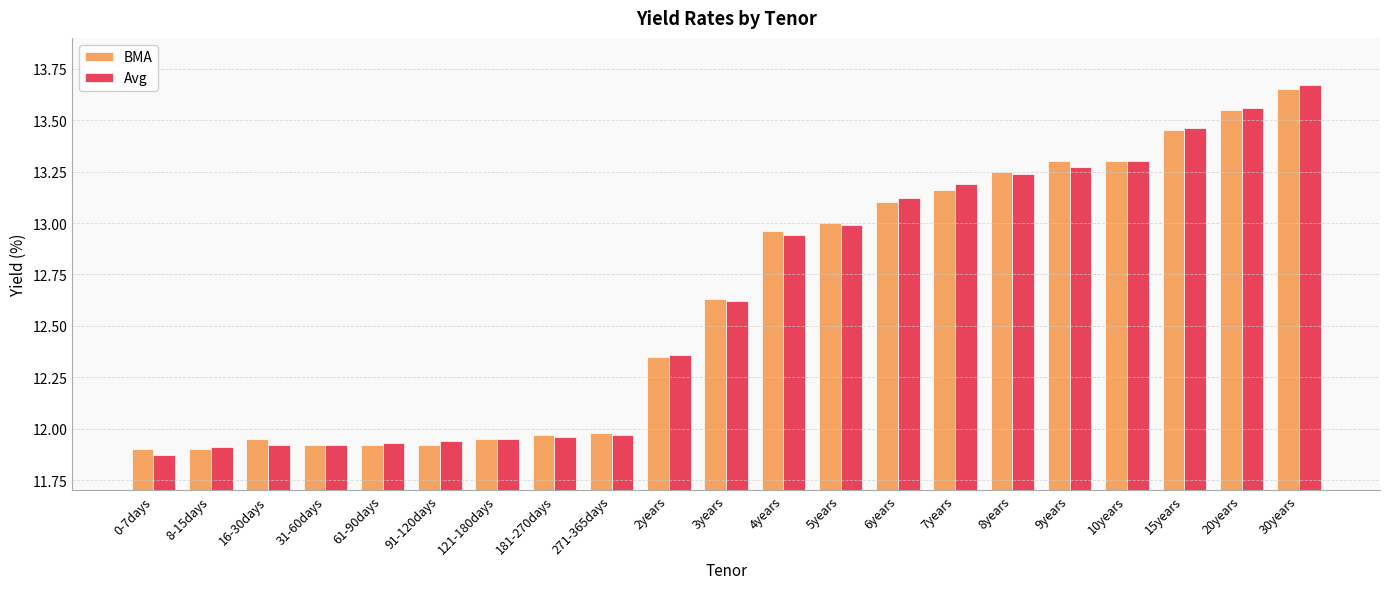

What are all the series names shown in the legend?

BMA, Avg